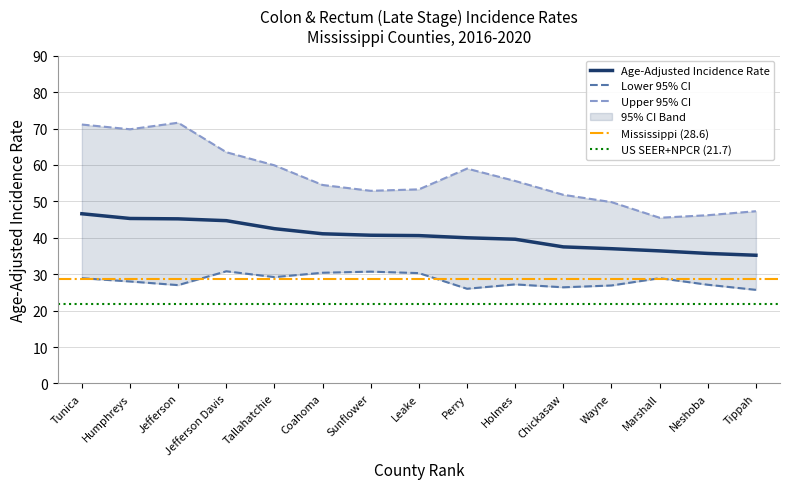

List the labels in order of Upper 95% CI value, largest first.

Jefferson, Tunica, Humphreys, Jefferson Davis, Tallahatchie, Perry, Holmes, Coahoma, Leake, Sunflower, Chickasaw, Wayne, Tippah, Neshoba, Marshall